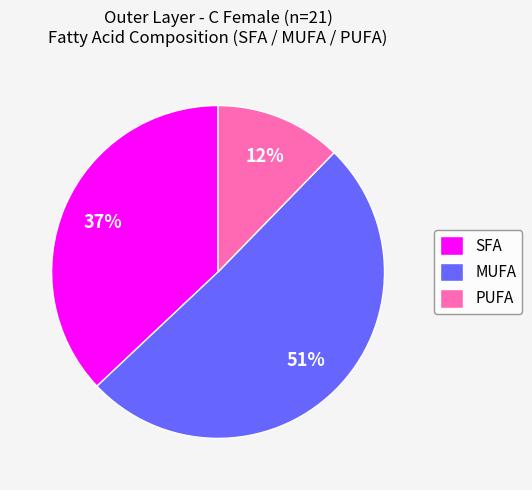

Which has a higher value, SFA or PUFA?

SFA